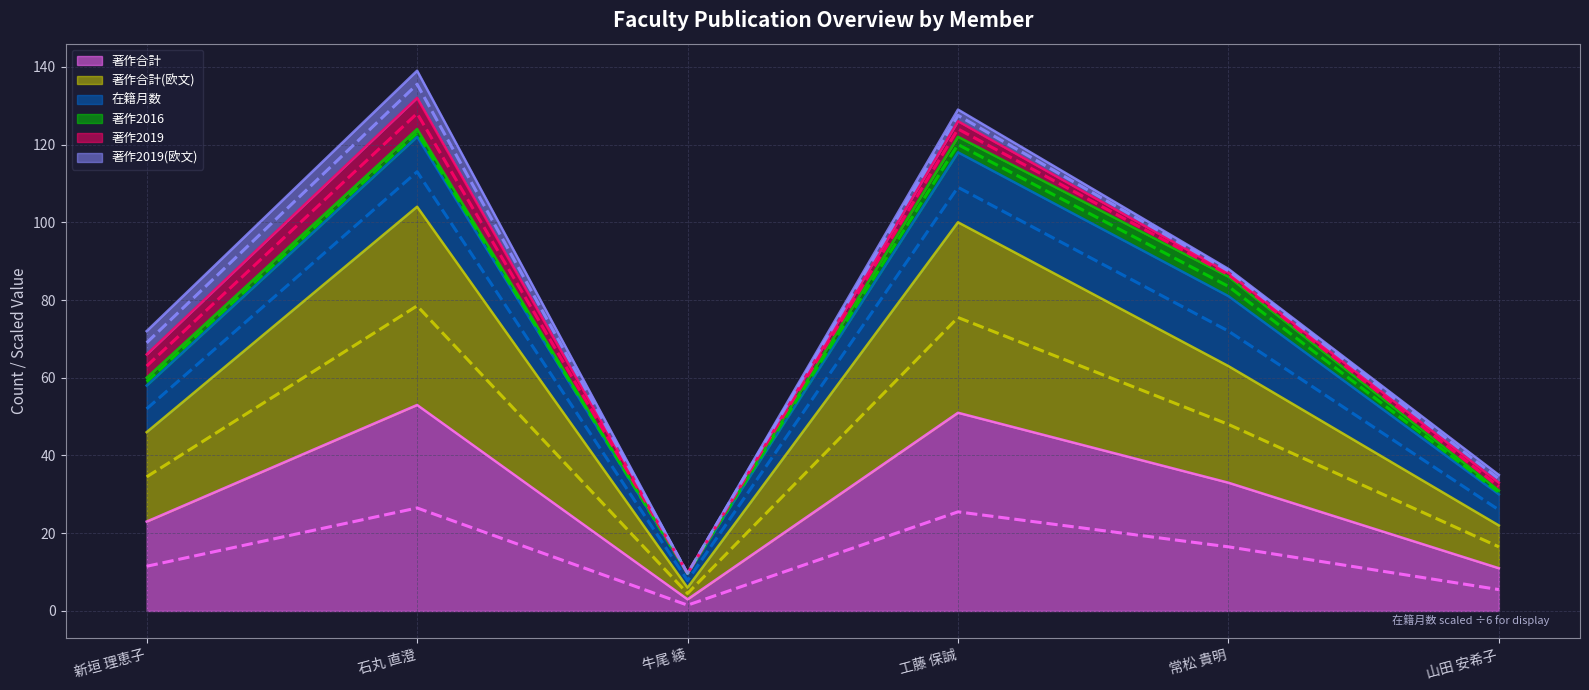

What is the sum of the 在籍月数 values at 牛尾 綾 and 石丸 直澄?

130